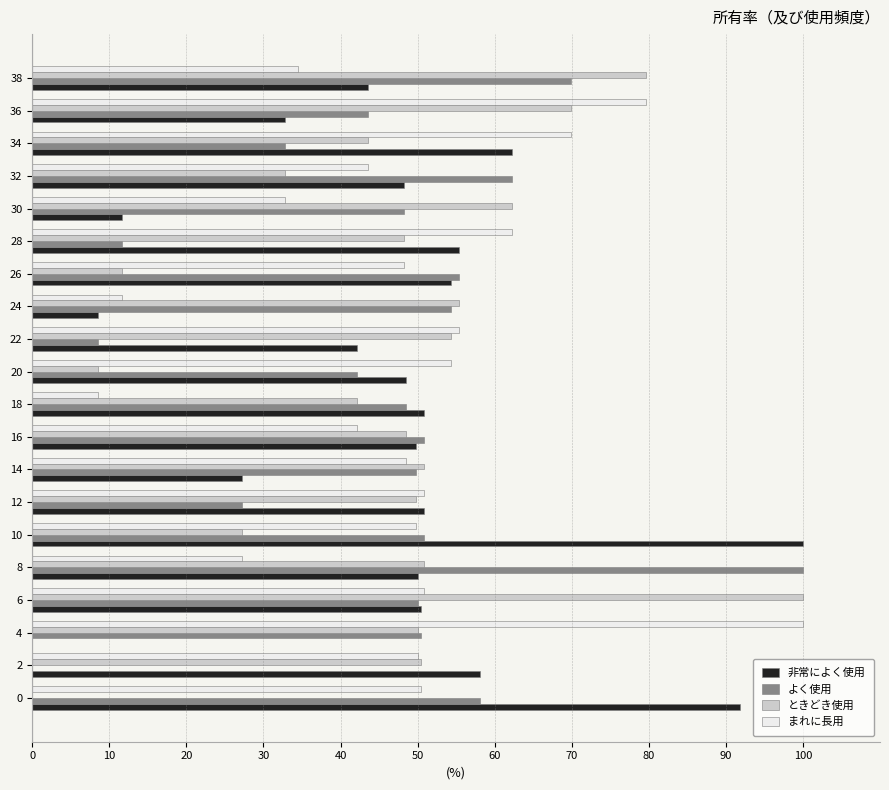

Which series has the largest total across all categories?

まれに長用